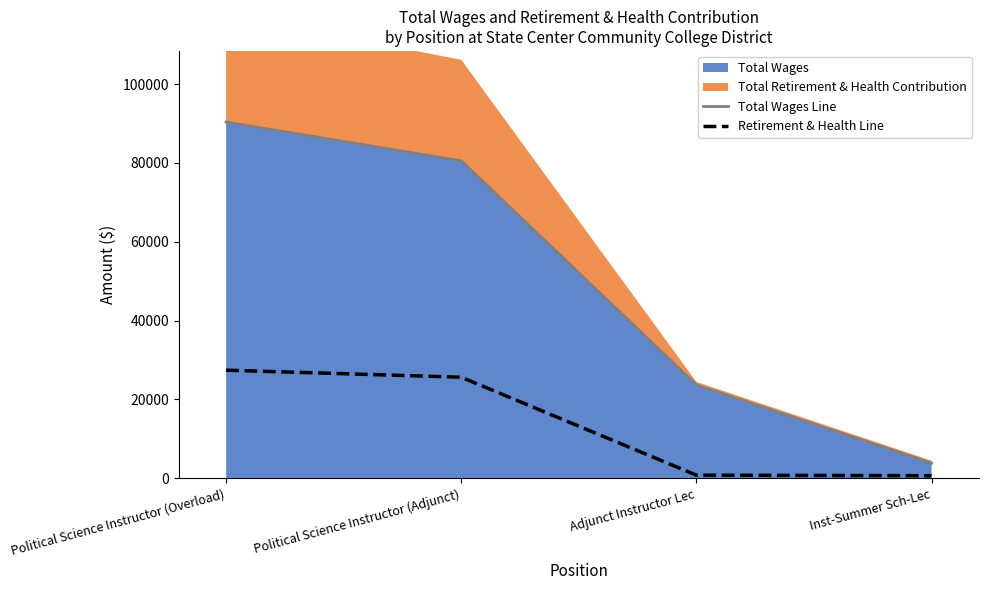

What value does the Retirement & Health Line series have at Inst-Summer Sch-Lec, to the nearest 100?

600